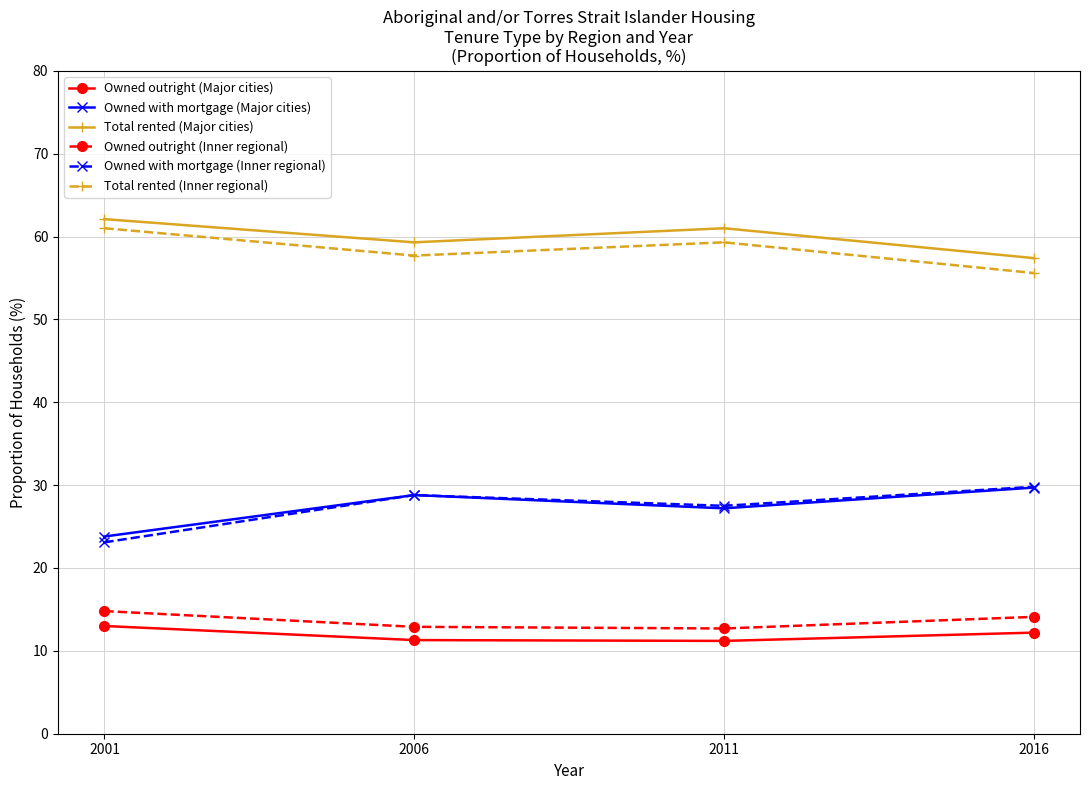

True or false: Total rented (Major cities) and Owned outright (Inner regional) intersect in this chart.

False